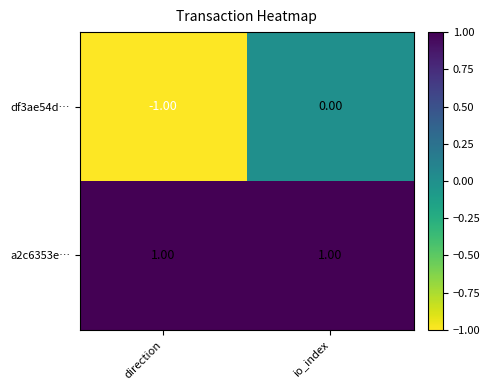

Is the value of df3ae54d… at io_index greater than the value of a2c6353e… at direction?

No